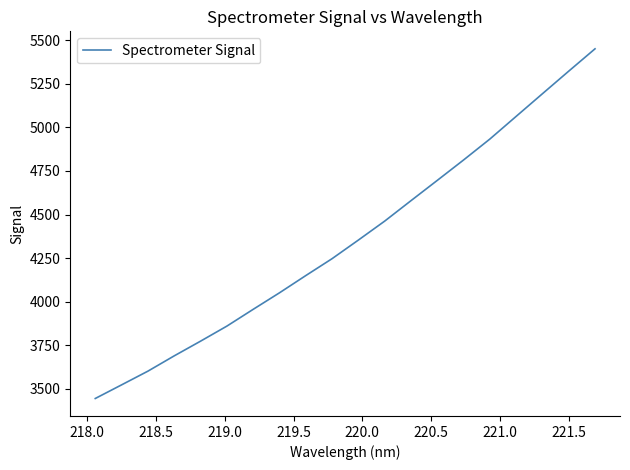

What is the maximum value shown in the chart?

5450.4